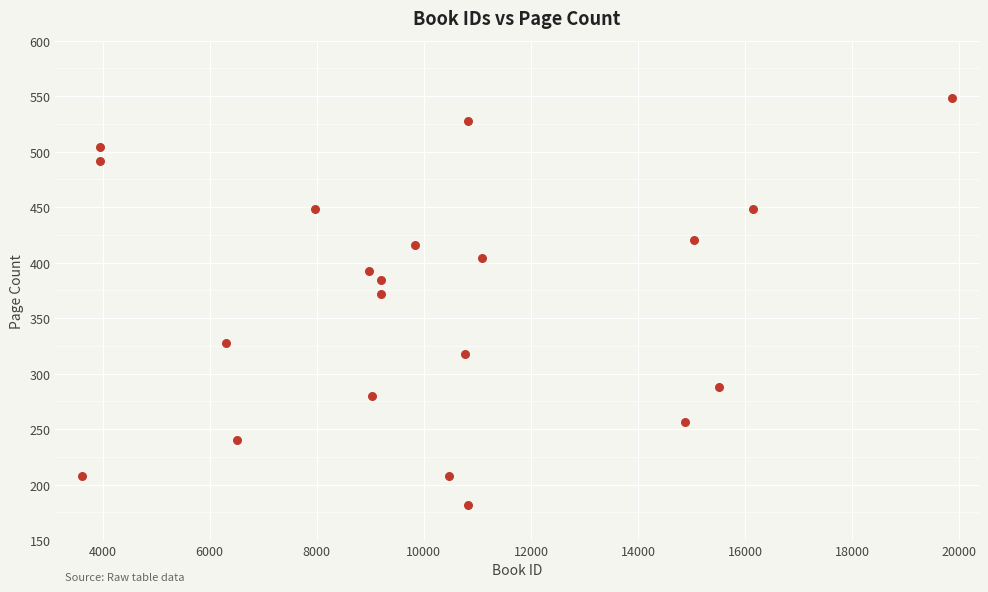

What is the range of Y values (max minus min)?

366